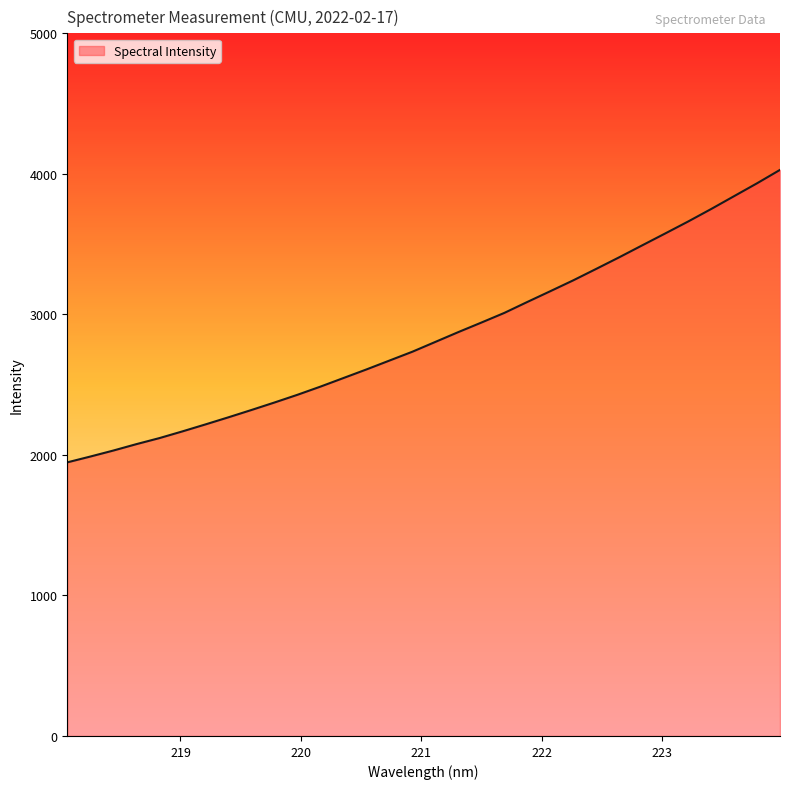

What is the difference between the maximum and minimum values?

2081.3